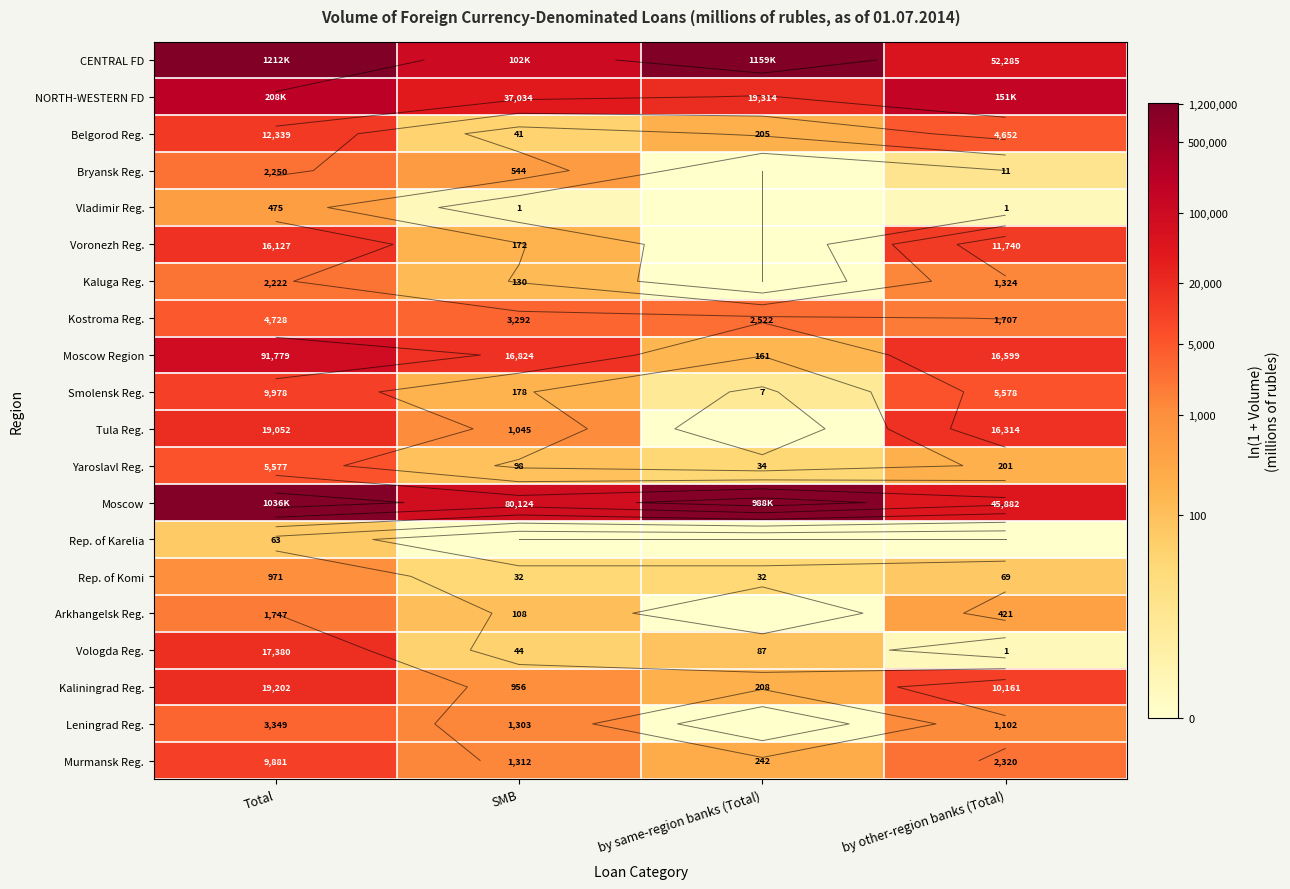

Where does the Leningrad Reg. series first go above 7?

Total